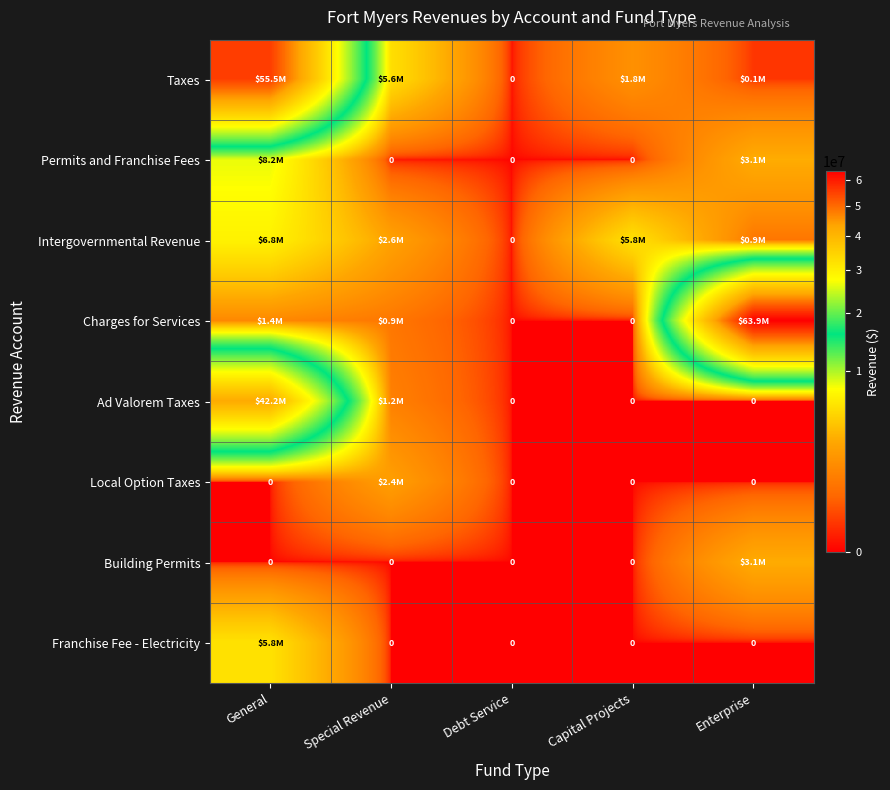

What is the difference between the Ad Valorem Taxes values at General and Special Revenue?

41066169